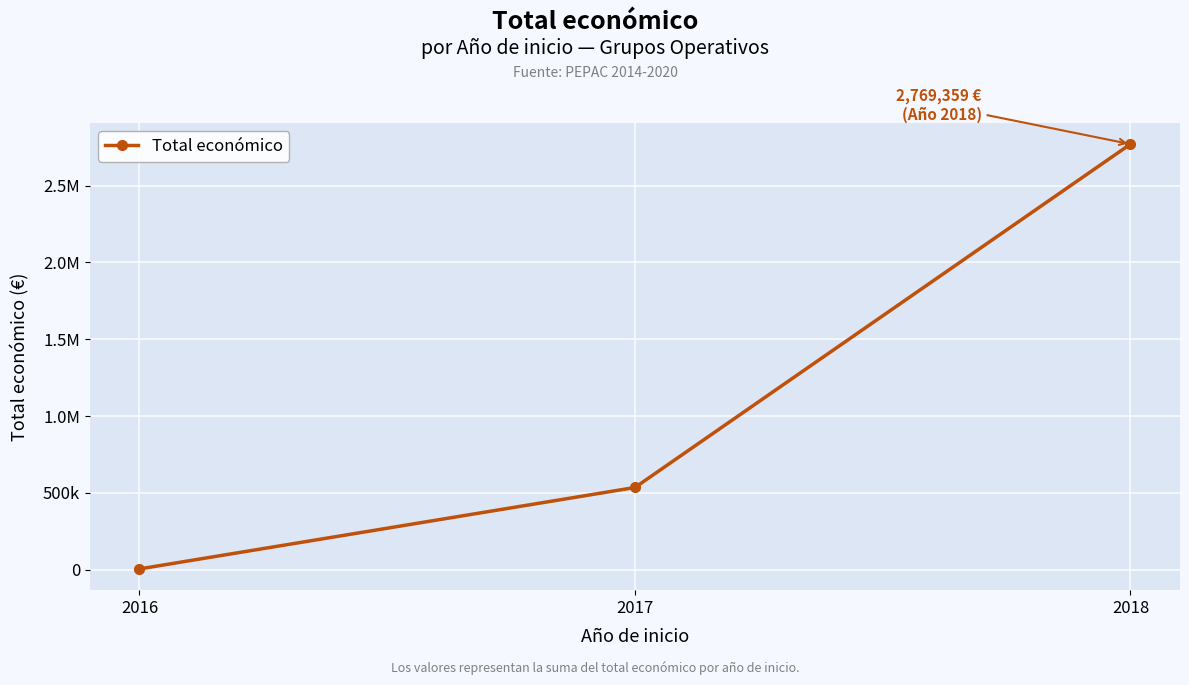

Does the chart have visible grid lines?

Yes